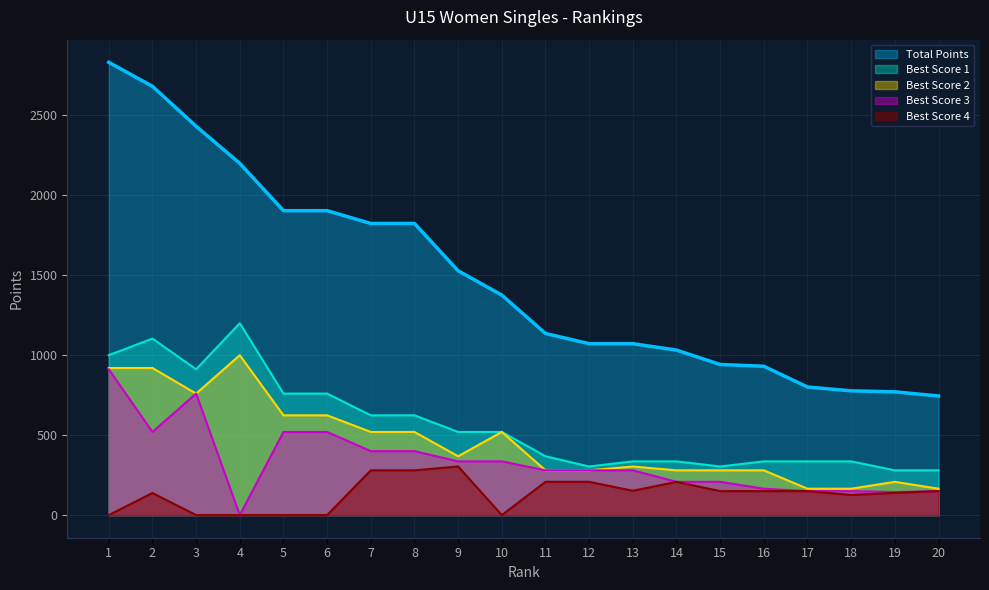

Reading right to left, what are all the values shown in this chart?

Total Points: 745	771	777	801	931	942	1032	1072	1072	1136	1376	1528	1824	1824	1904	1904	2200	2432	2682	2832
Best Score 1: 280	280	336	336	336	304	336	336	304	368	520	520	624	624	760	760	1200	912	1104	1000
Best Score 2: 165	208	165	165	280	280	280	304	280	280	520	368	520	520	624	624	1000	760	920	920
Best Score 3: 150	144	150	150	165	208	208	280	280	280	336	336	400	400	520	520	0	760	520	912
Best Score 4: 150	139	126	150	150	150	208	152	208	208	0	304	280	280	0	0	0	0	138	0